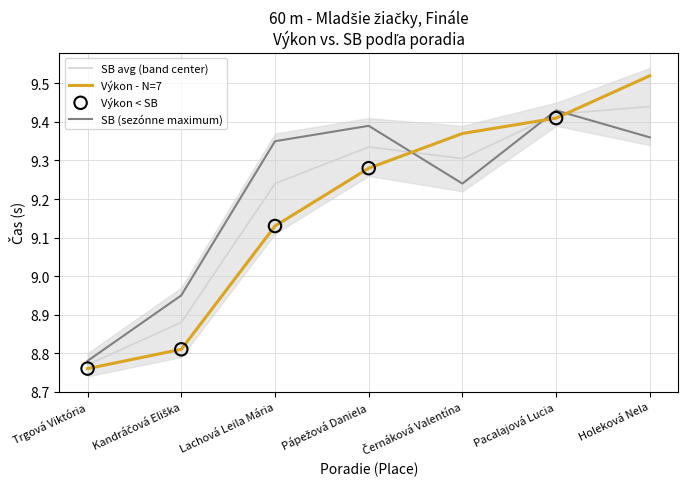

Which series reaches the minimum Y coordinate?

Výkon (s)